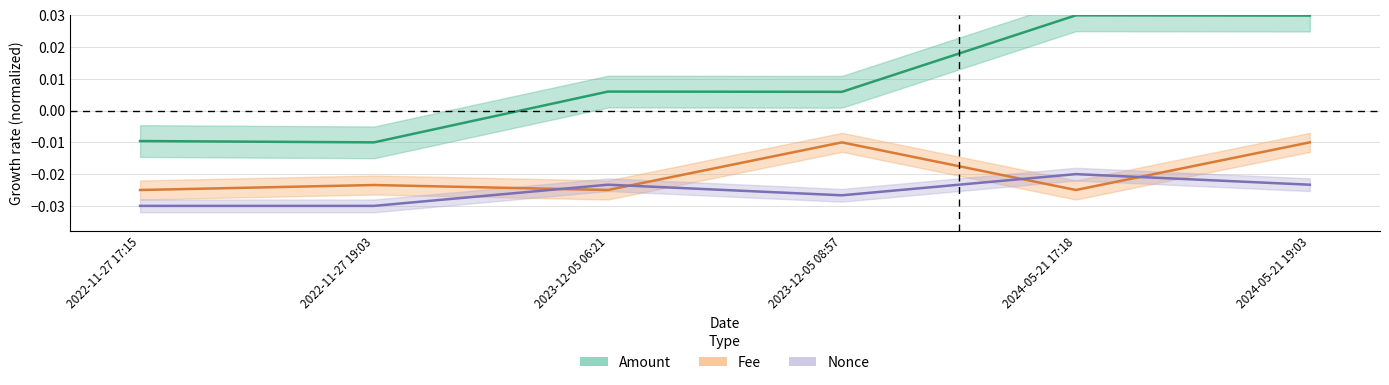

Is it true that Fee equals -0.0 at 2023-12-05 08:57?

True